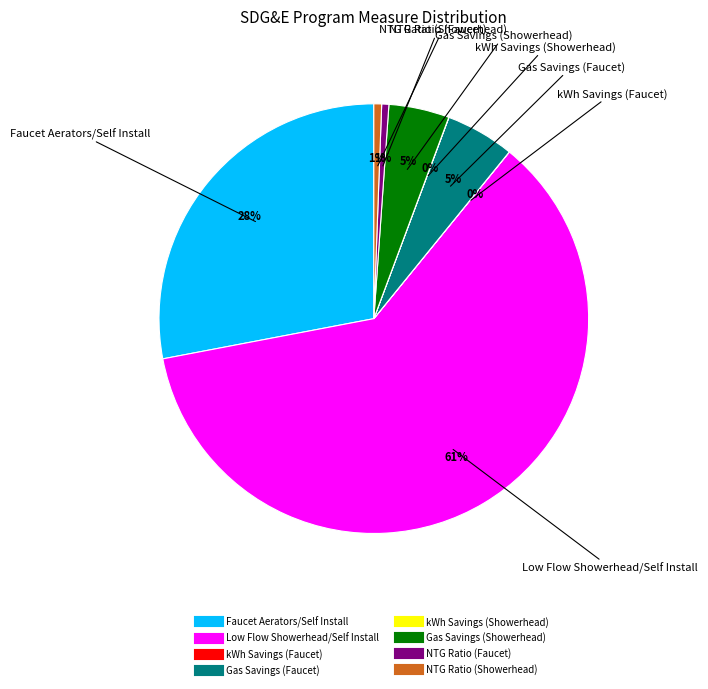

Is there a majority slice in this chart?

Yes